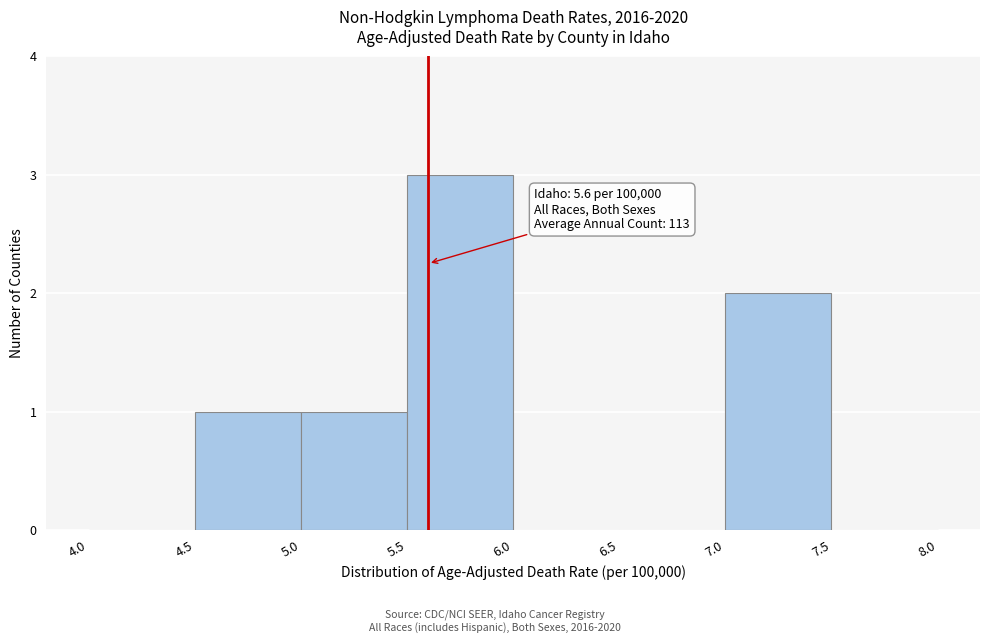

Which range on the x-axis has the tallest bar?

5.5 to 6.0